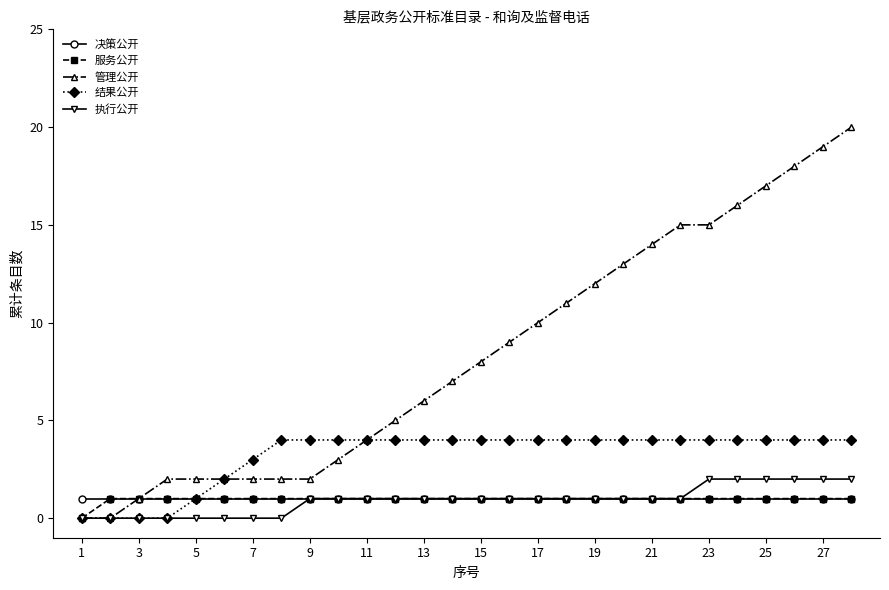

What is the value of the 服务公开 point at the 22nd from the left?

1